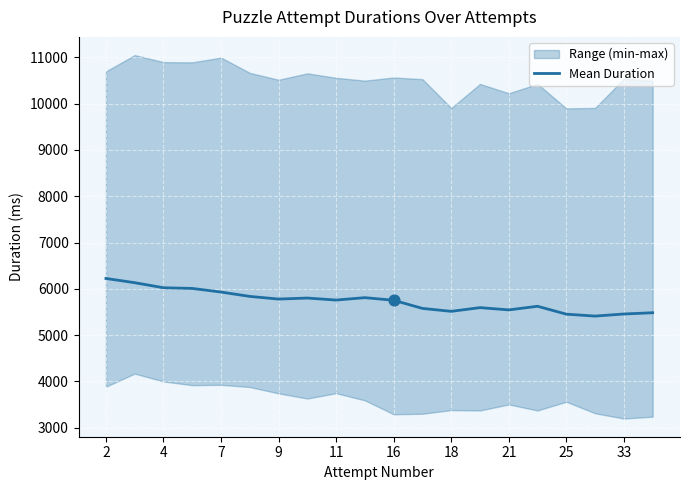

The value of Mean Duration at 7 is 5931.2. True or false?

True